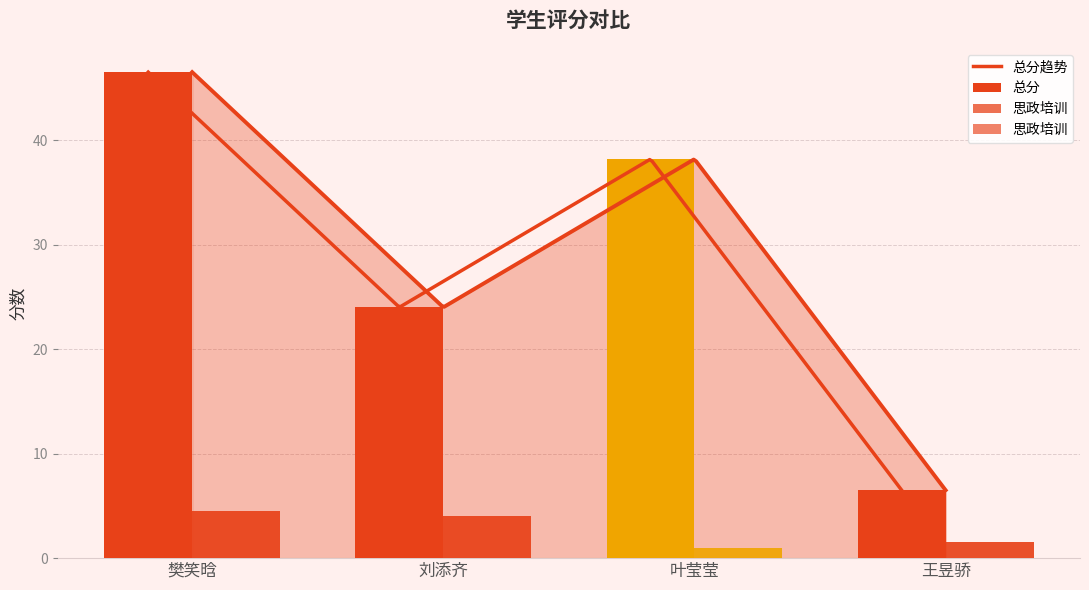

Reading left to right, transcribe all the data shown in this chart.

思政培训: 4.5	4.0	1.0	1.5
总分: 46.5	24.0	38.2	6.5